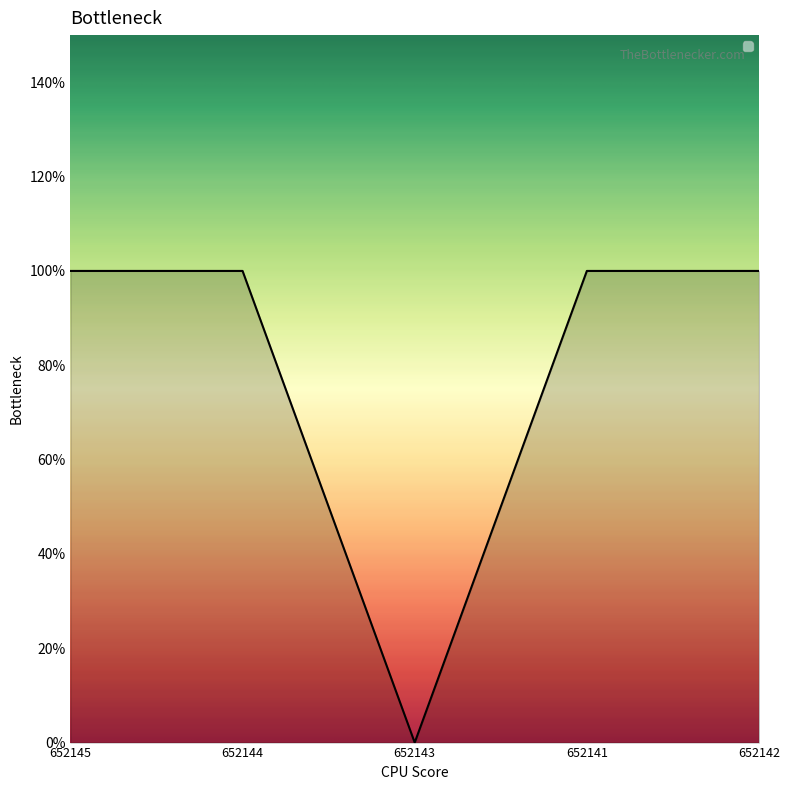

Does the chart have visible grid lines?

No